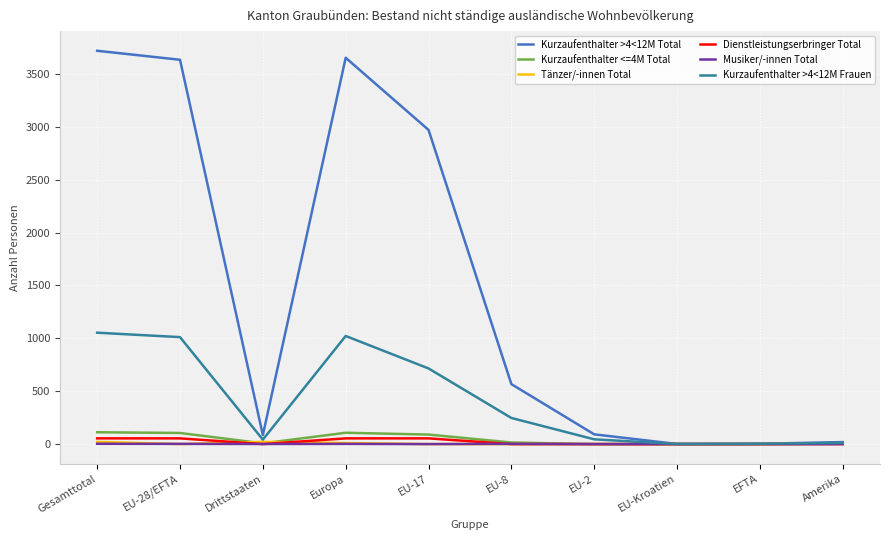

Which series has the widest spread of values?

Kurzaufenthalter >4<12M Total